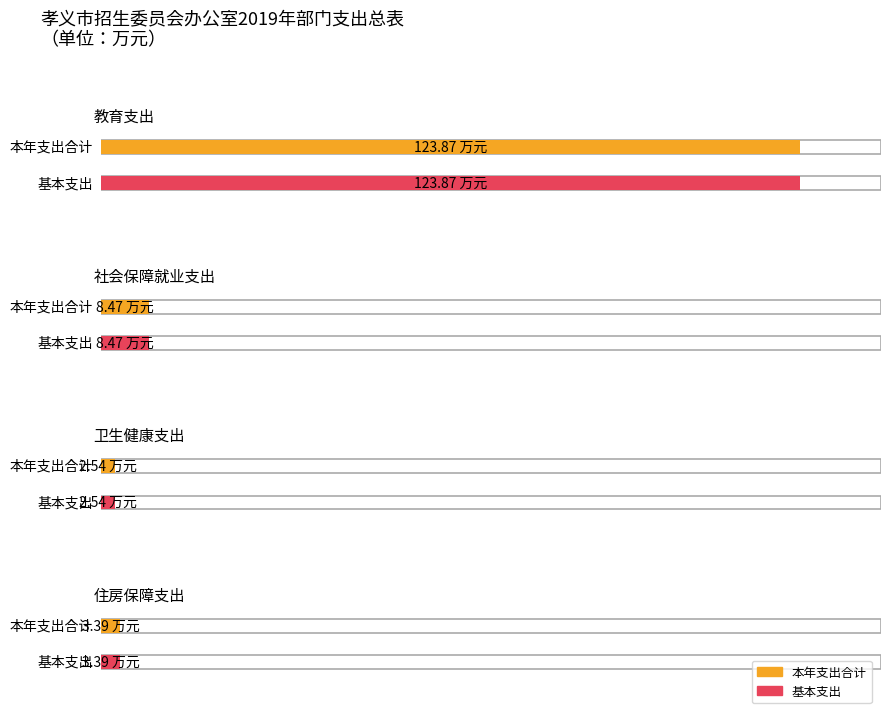

Reading right to left, extract all data points from this chart.

本年支出合计: 3.4	2.5	8.5	123.9
基本支出: 3.4	2.5	8.5	123.9